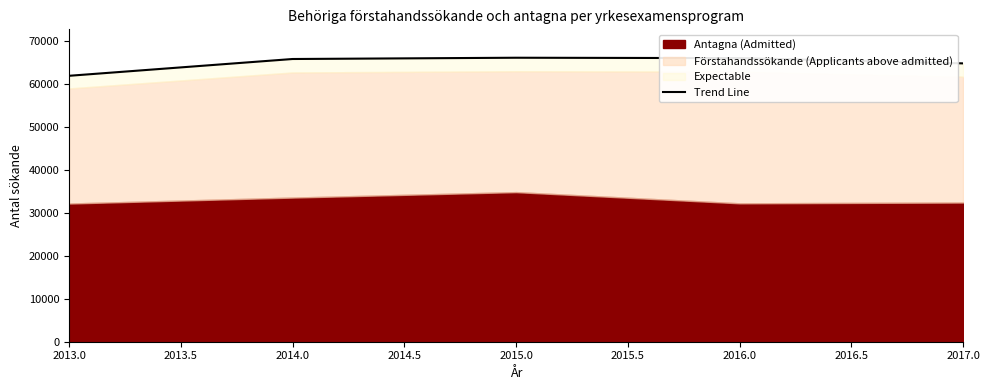

Is it true that the value at 2016.0 is 66097.5?

True